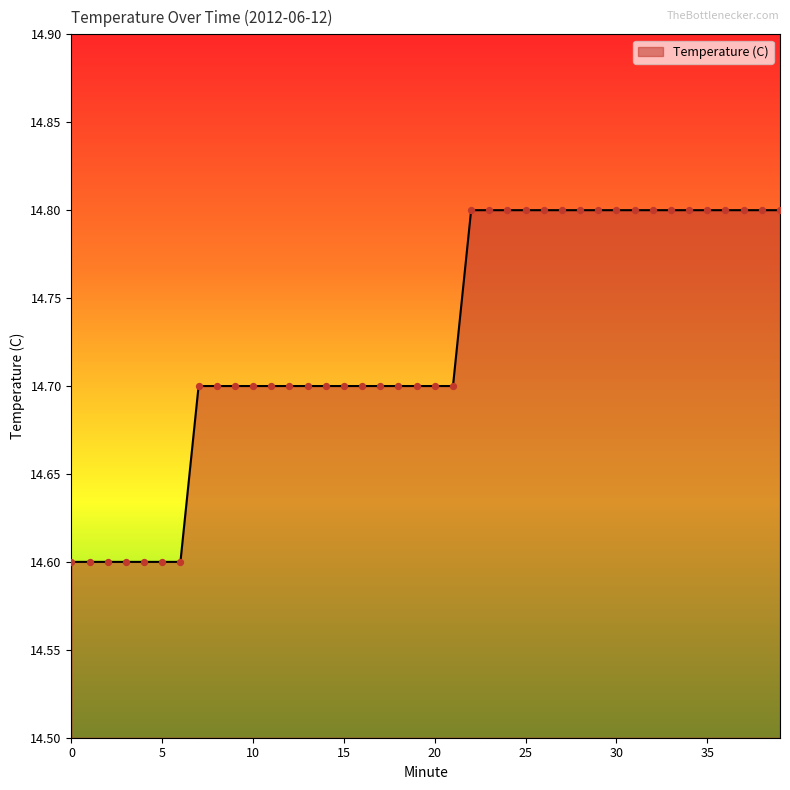

What is the minimum value shown in the chart?

14.6